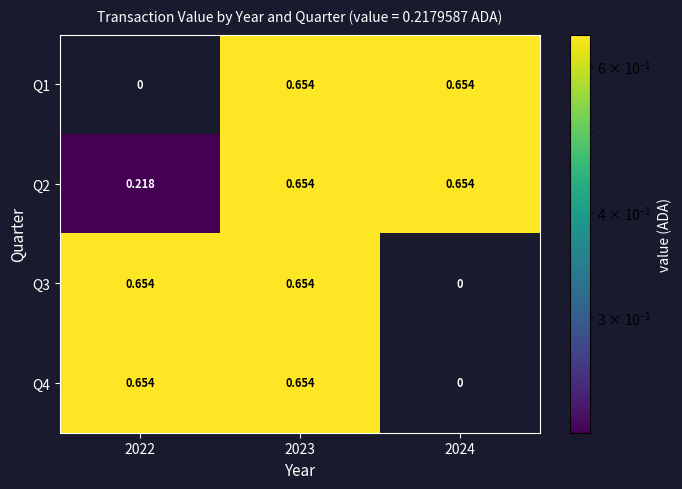

List the series in order of their peak value, lowest first.

Q1, Q2, Q3, Q4